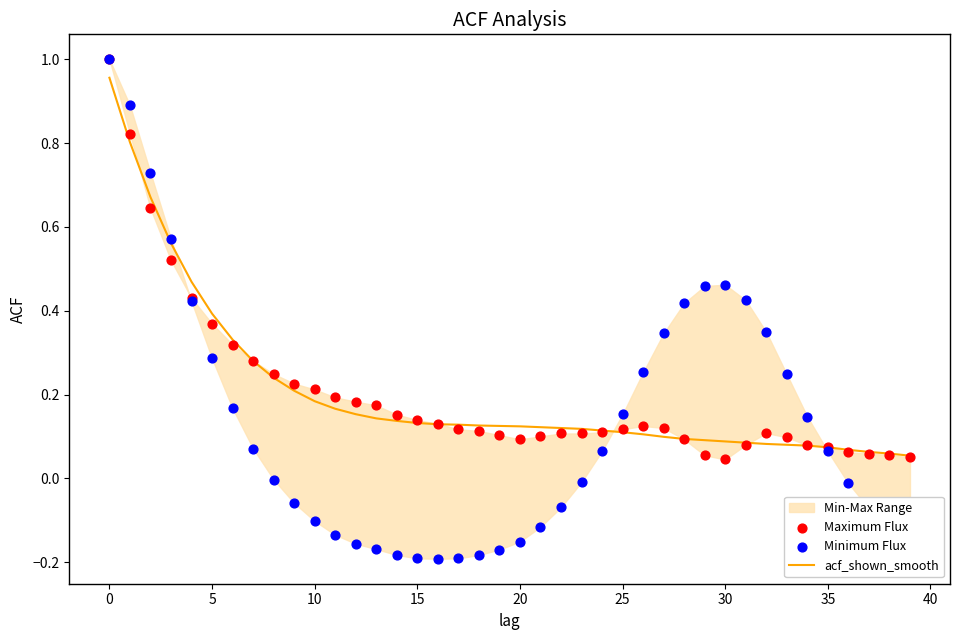

Which series has the widest spread of Y values?

Minimum Flux